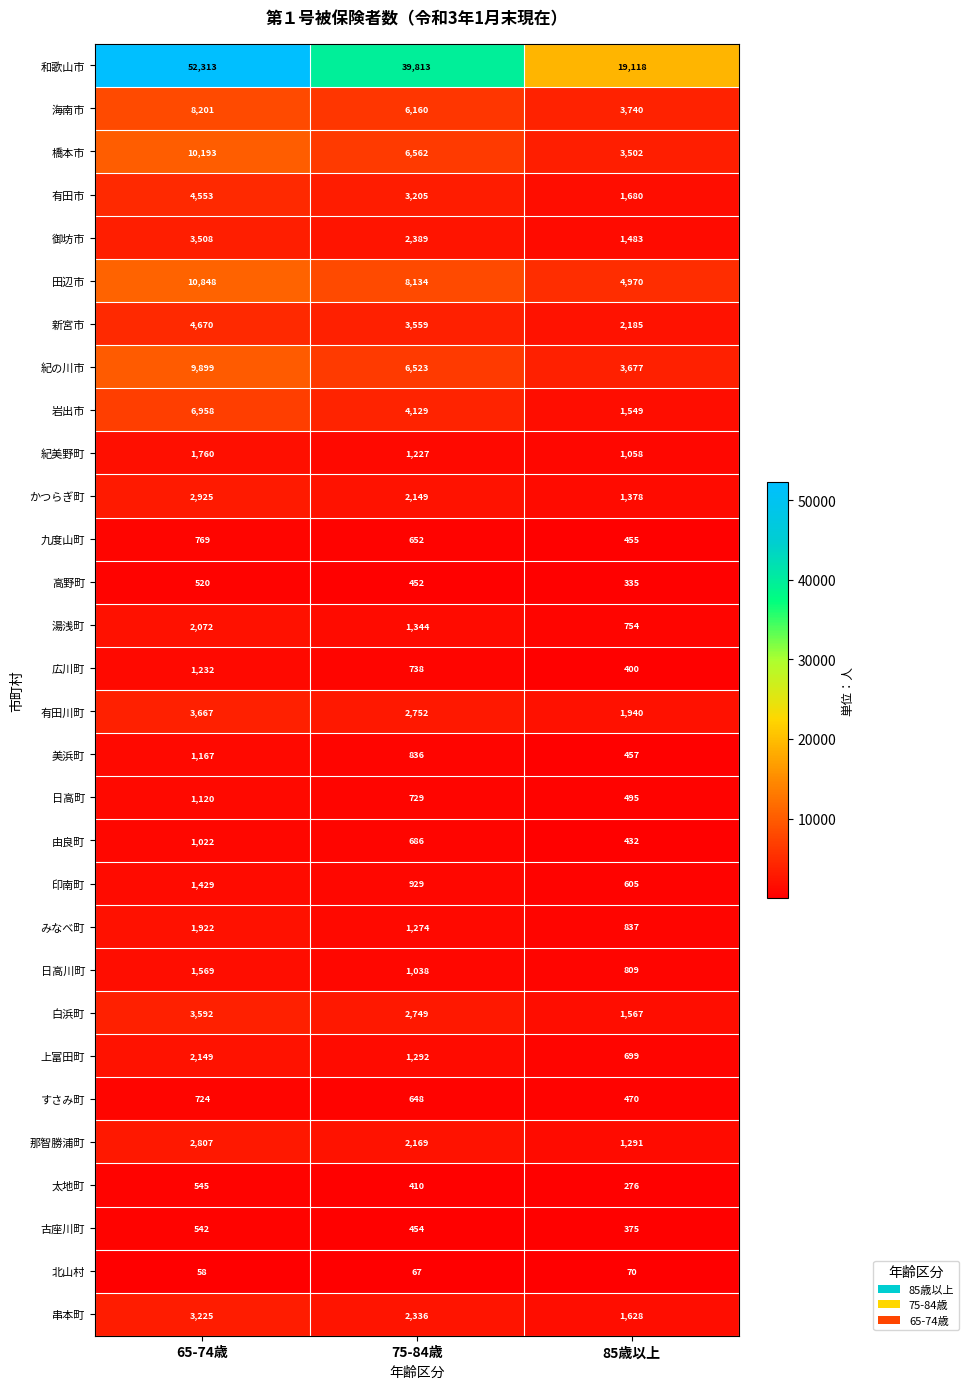

What is the smallest value displayed?

58